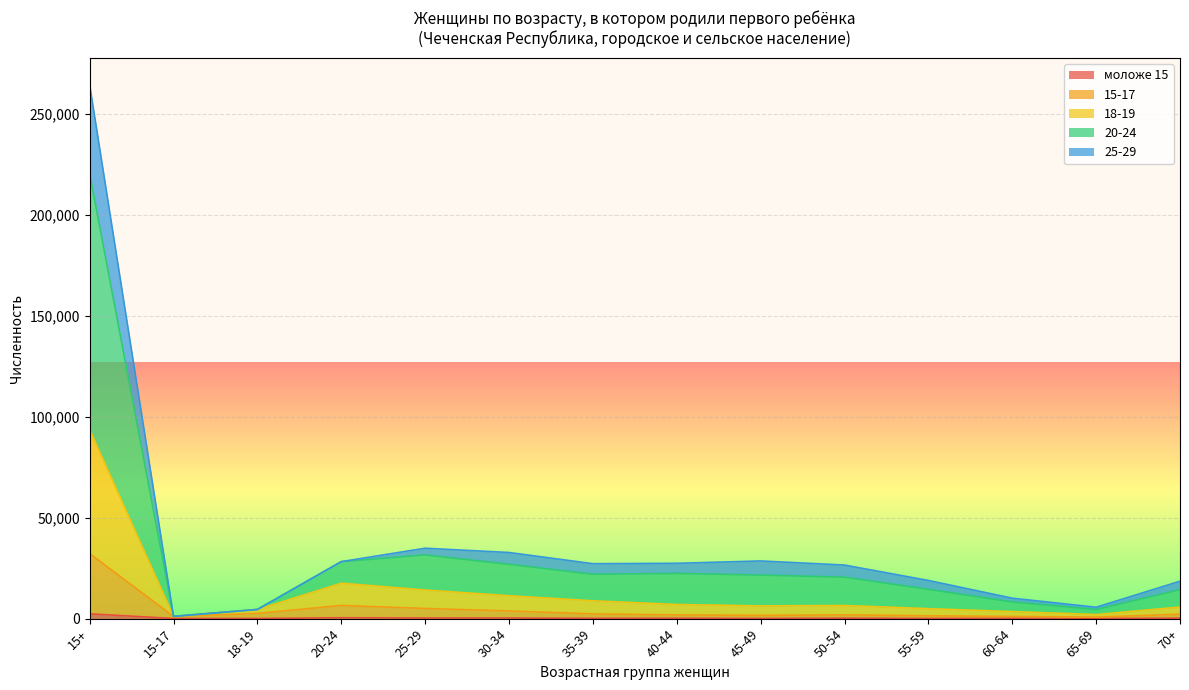

List the labels in order of 20-24 value, smallest first.

15-17, 18-19, 65-69, 60-64, 70+, 55-59, 50-54, 35-39, 40-44, 20-24, 45-49, 30-34, 25-29, 15+